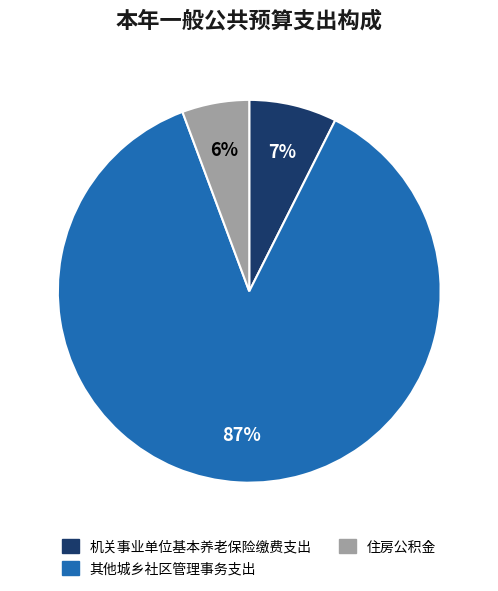

Approximately how many times larger is the value at 住房公积金 compared to 其他城乡社区管理事务支出?

0.1